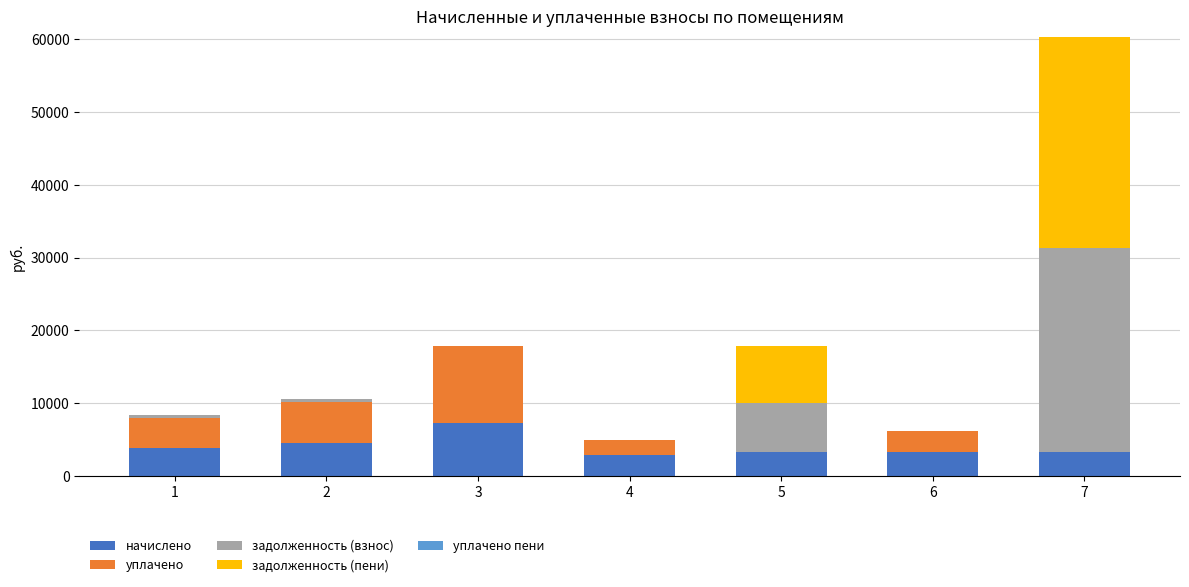

What is the maximum value for начислено?

7297.3